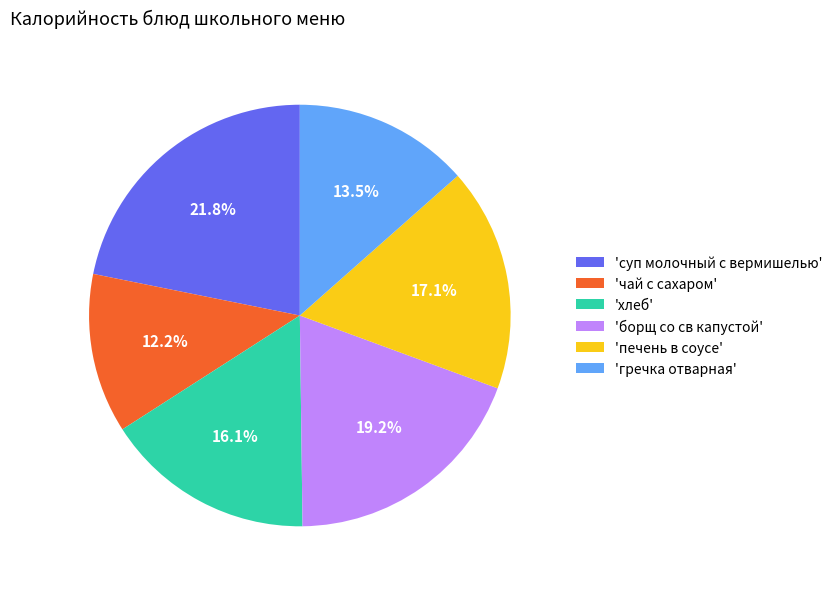

How many segments does this pie chart have?

6